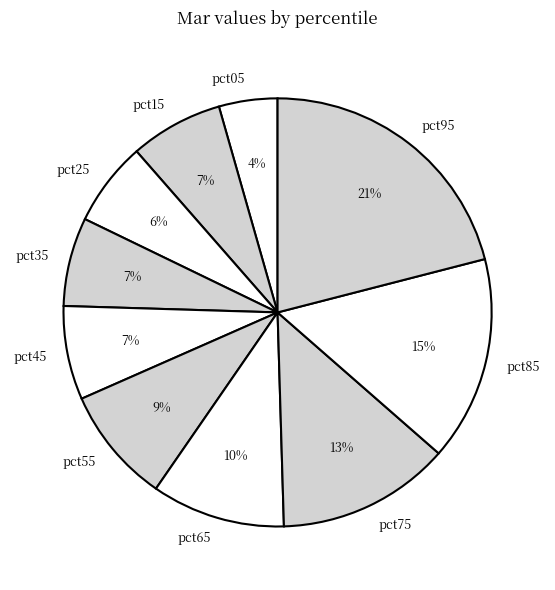

Count the number of slices in the pie.

10